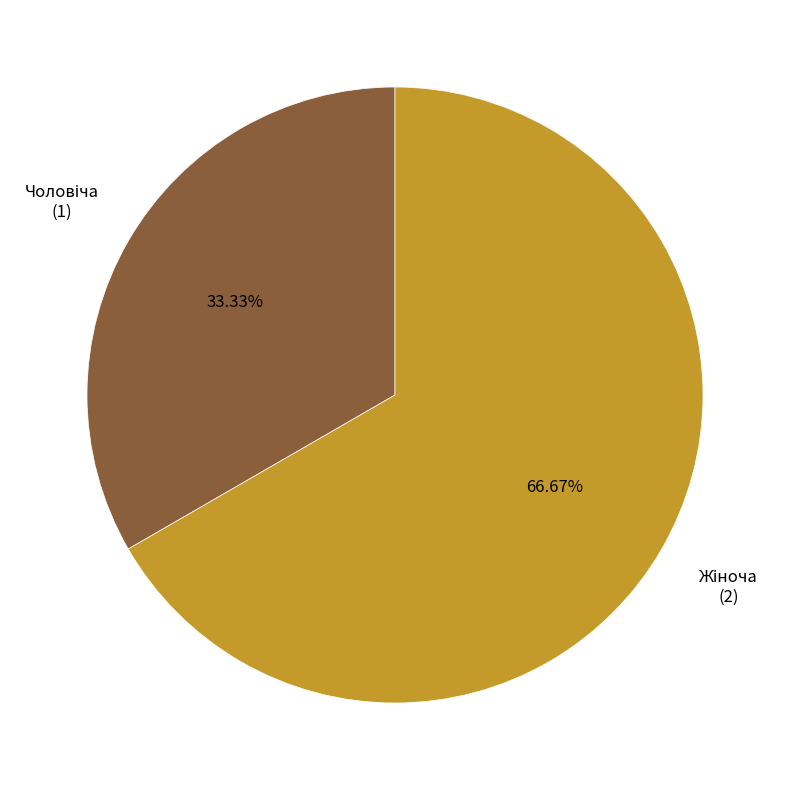

How many segments does this pie chart have?

2